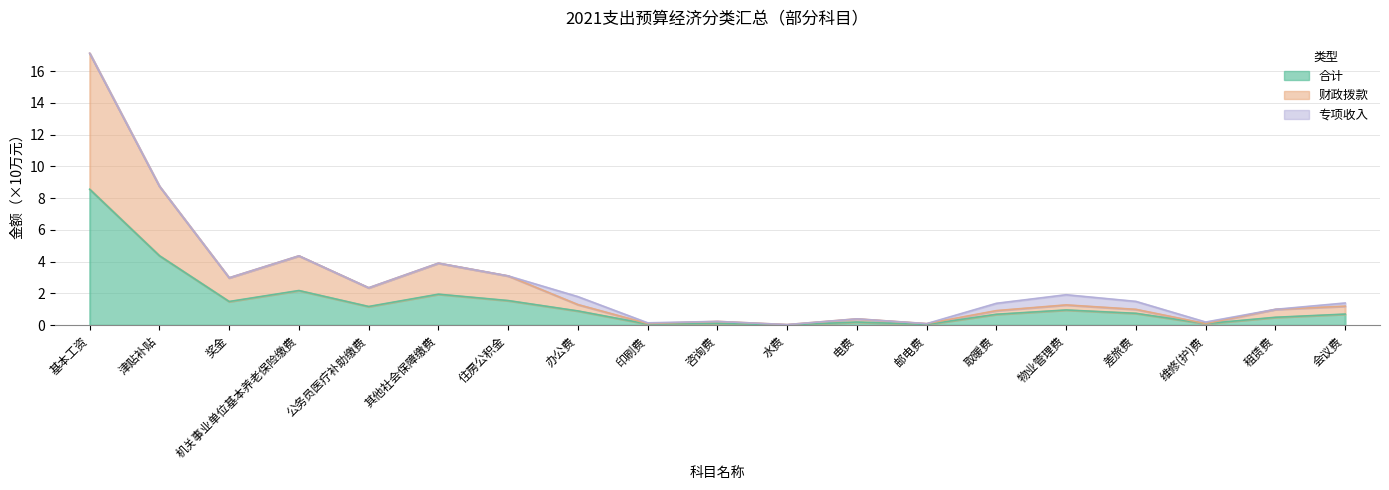

Between 公务员医疗补助缴费 and 其他社会保障缴费, which is larger?

其他社会保障缴费